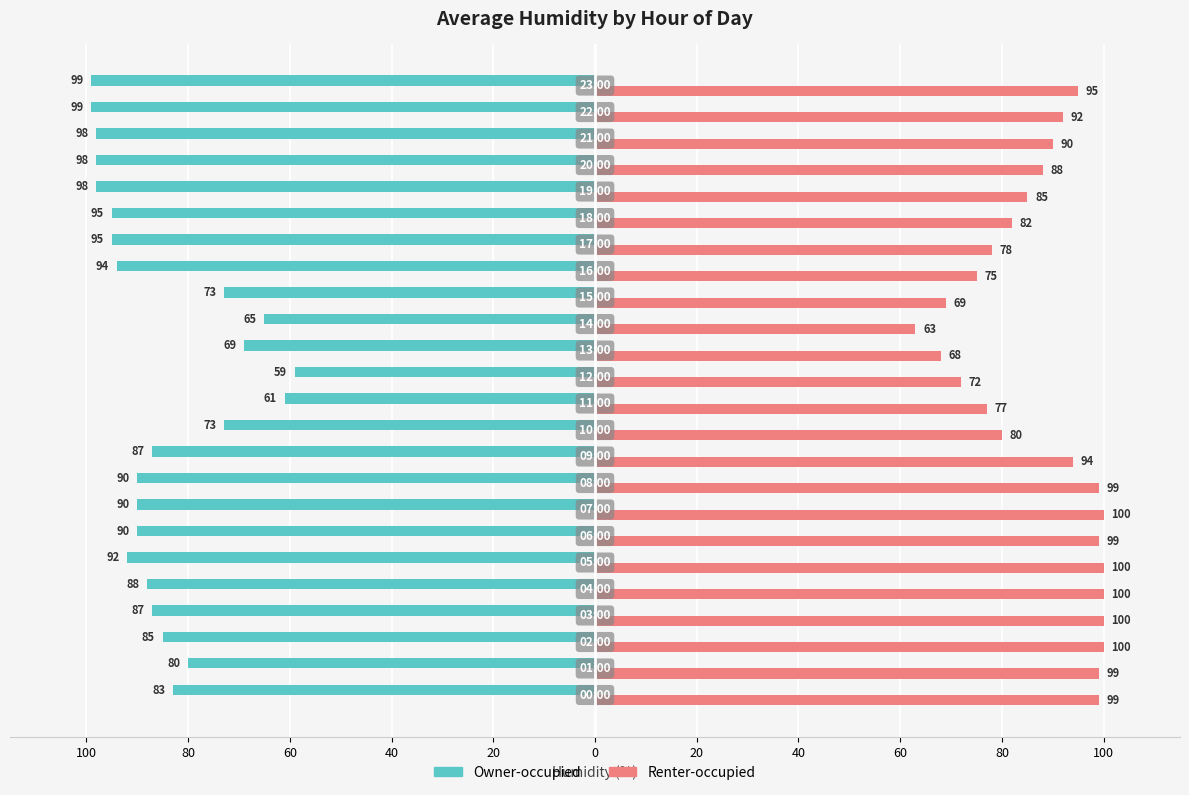

What are all the series names shown in the legend?

Owner-occupied, Renter-occupied